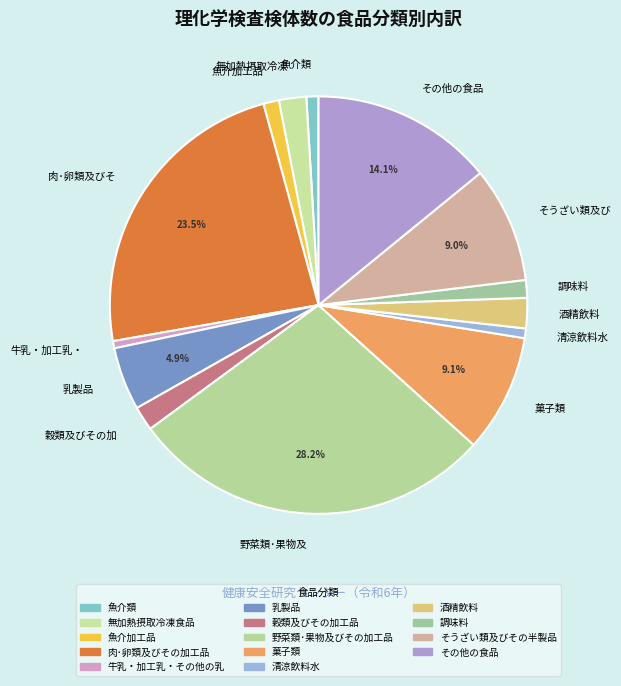

What is the largest slice in the pie chart?

野菜類･果物及びその加工品